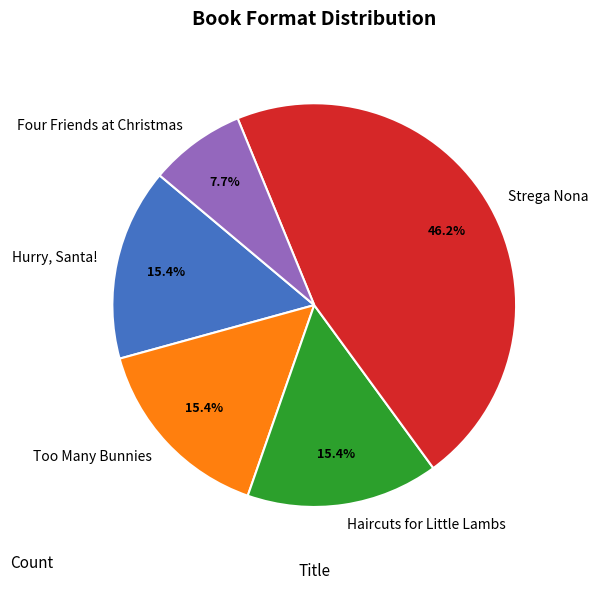

What percentage is the Hurry, Santa! slice, to the nearest percent?

15%